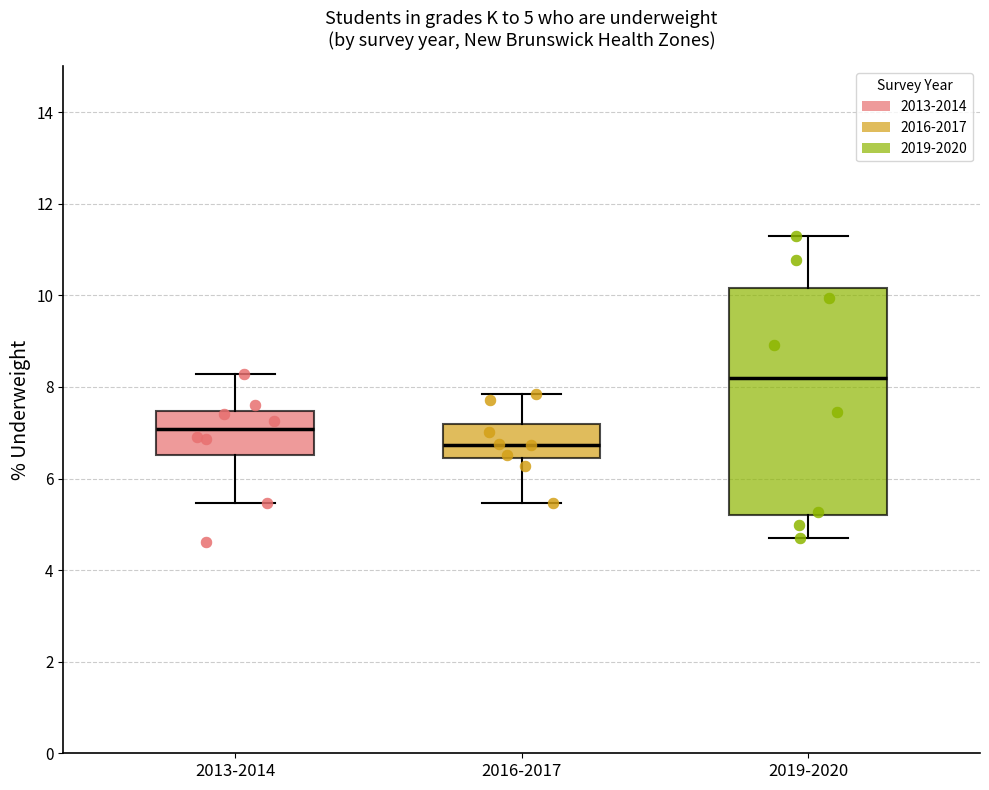

Comparing the boxes themselves (not the whiskers), which one is the tallest?

2019-2020